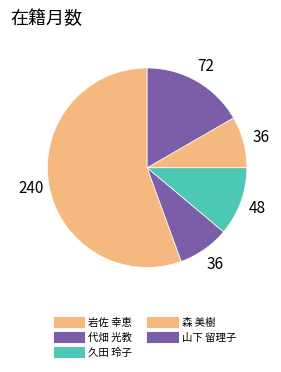

How many slices are in this pie chart?

5